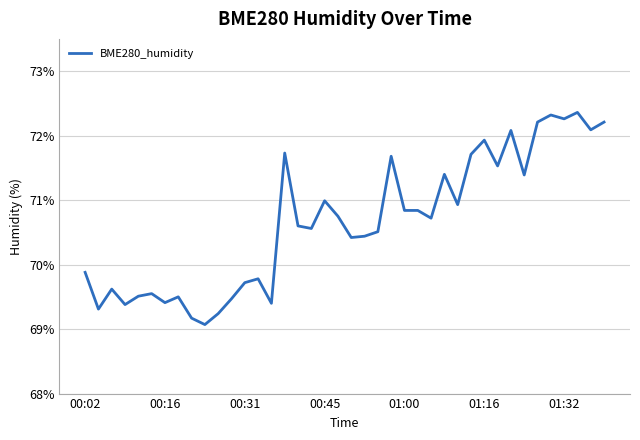

What is the maximum value shown in the chart?

72.4